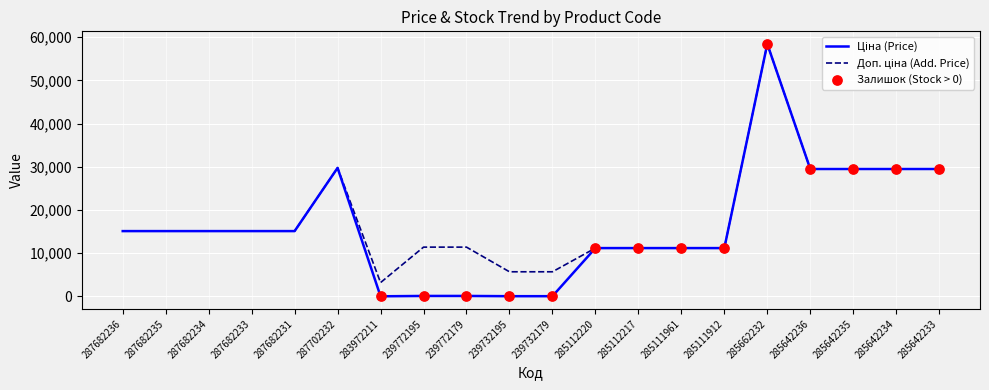

What is the maximum value shown in the chart?

58426.5